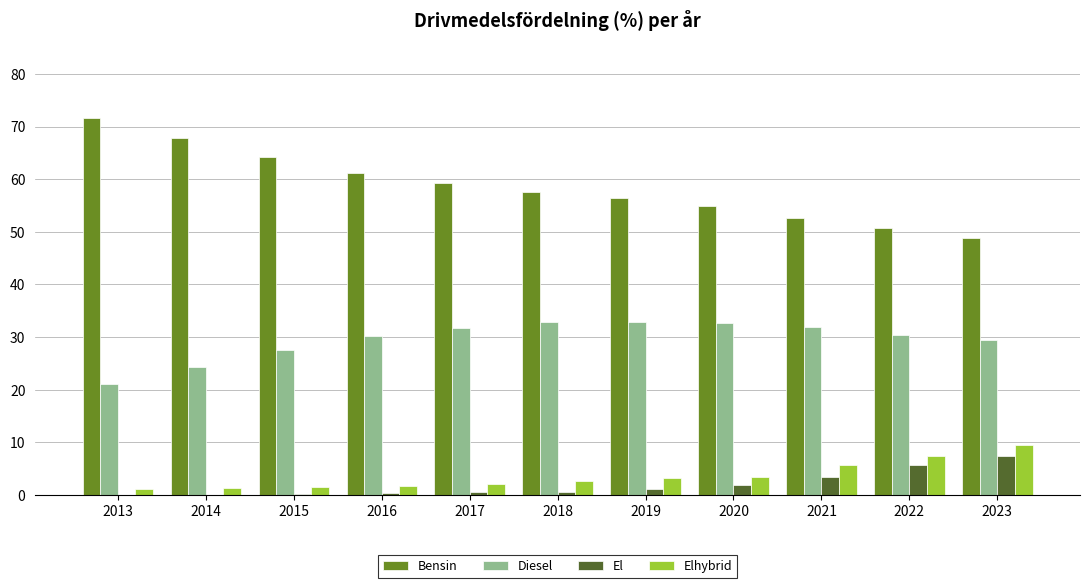

What are all the series names shown in the legend?

Bensin, Diesel, El, Elhybrid